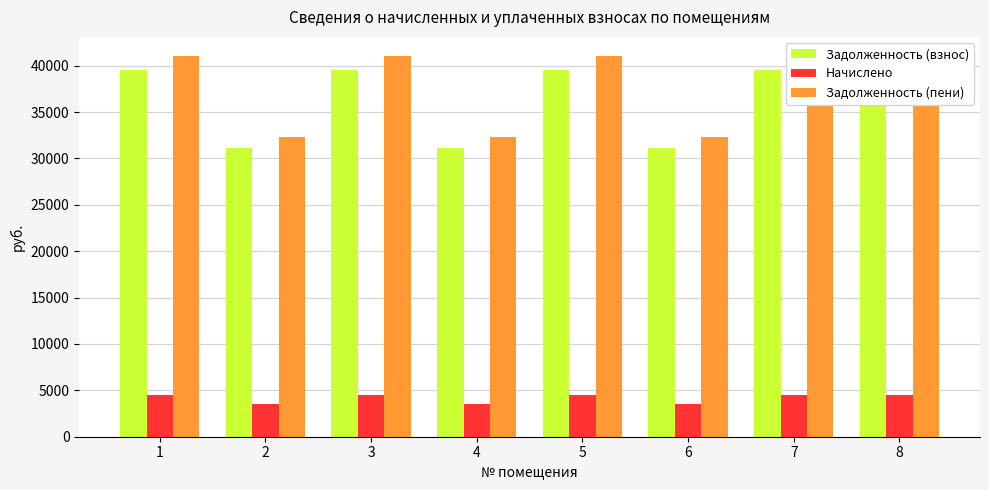

What are all the series names shown in the legend?

Задолженность (взнос), Начислено, Задолженность (пени)